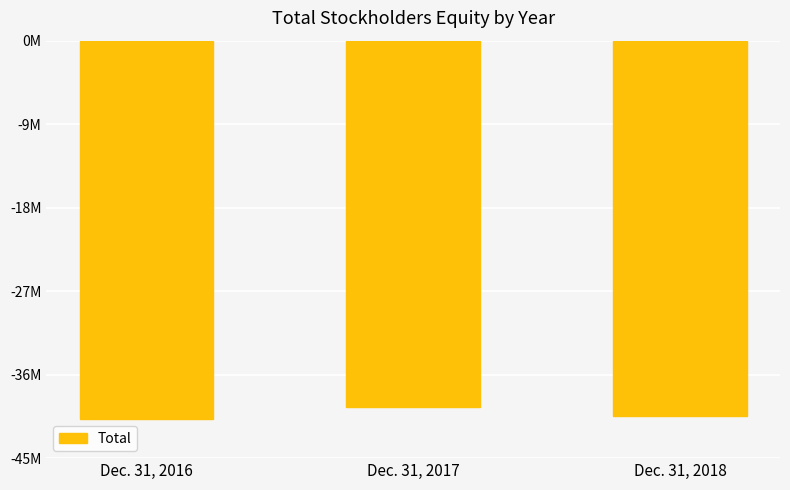

Does the chart contain any negative values?

Yes